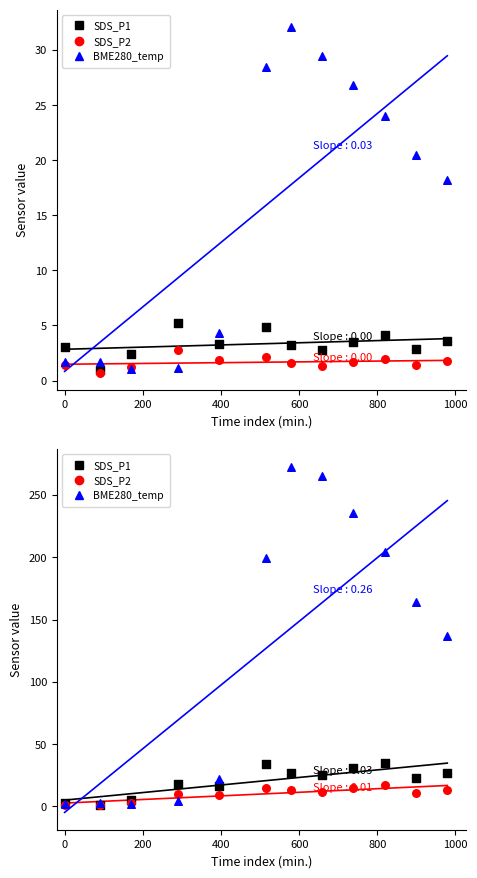

What is the total value across all series at 0?

5.0